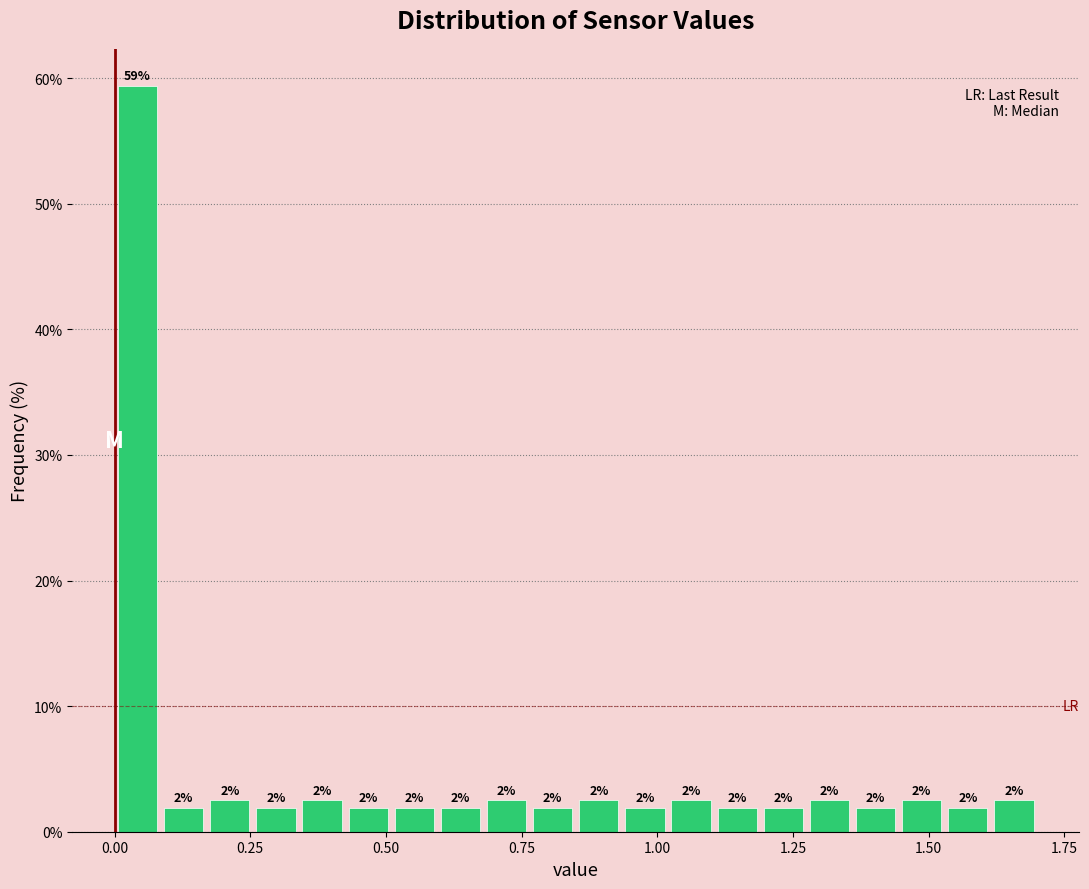

Around what value on the x-axis is the tallest bar? Give the approximate position of its centre, as read against the axis.

0.05